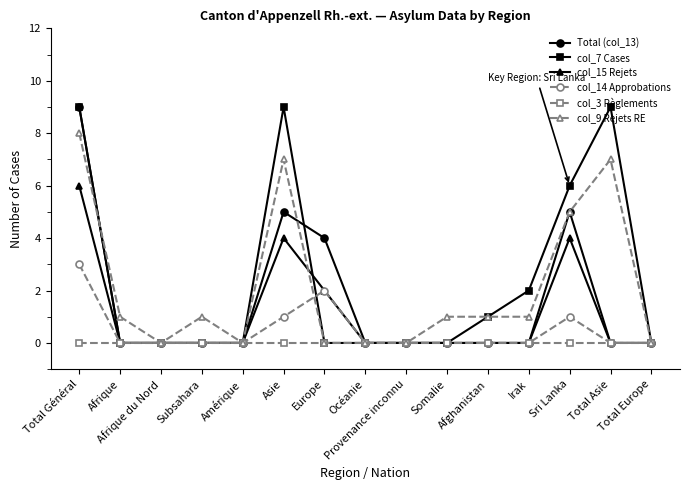

Reading left to right, extract all data points from this chart.

Total (col_13): 9	0	0	0	0	5	4	0	0	0	0	0	5	0	0
col_7 Cases: 9	0	0	0	0	9	0	0	0	0	1	2	6	9	0
col_15 Rejets: 6	0	0	0	0	4	2	0	0	0	0	0	4	0	0
col_14 Approbations: 3	0	0	0	0	1	2	0	0	0	0	0	1	0	0
col_3 Règlements: 0	0	0	0	0	0	0	0	0	0	0	0	0	0	0
col_9 Rejets RE: 8	1	0	1	0	7	0	0	0	1	1	1	5	7	0